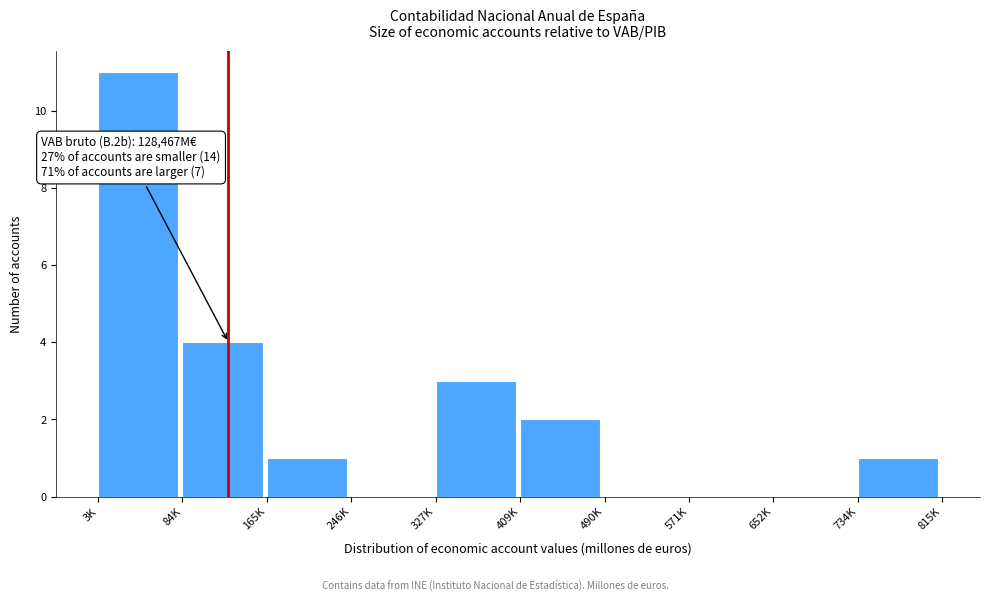

Reading left to right, transcribe all the data shown in this chart.

3K=11	84K=4	165K=1	246K=0	327K=3	409K=2	490K=0	571K=0	652K=0	734K=1